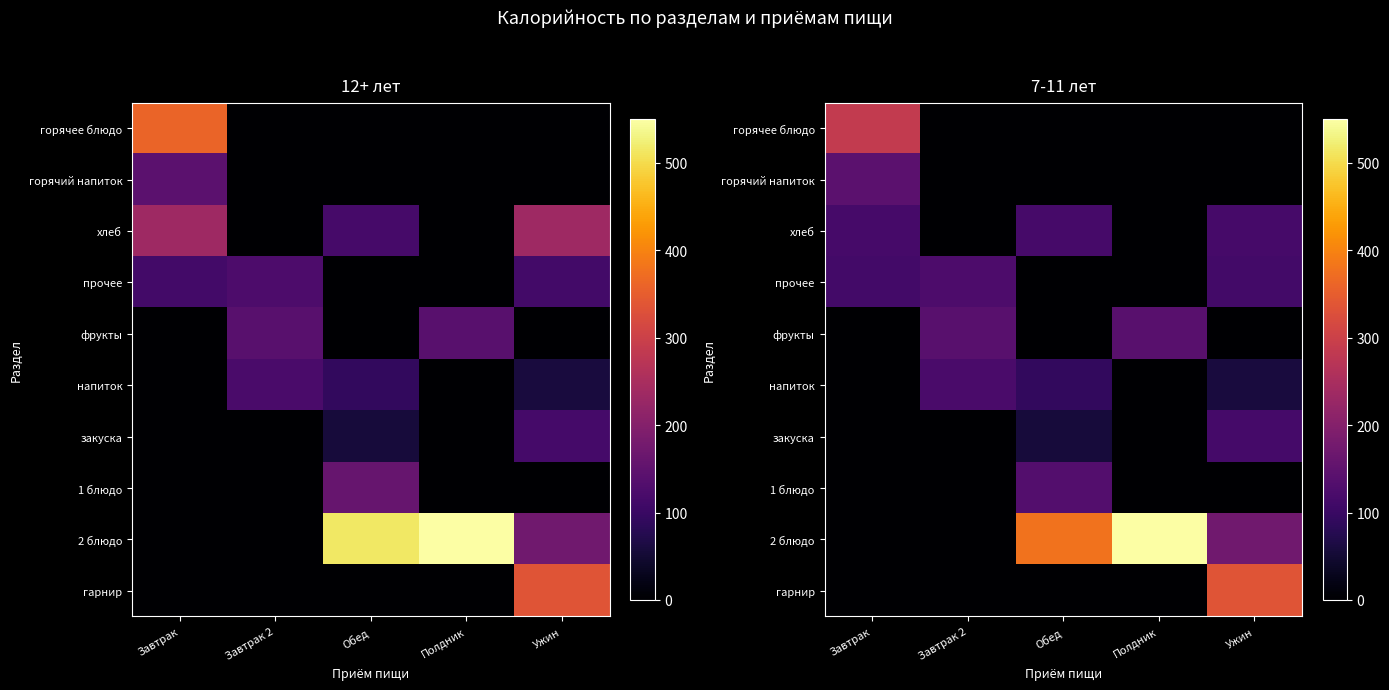

Which series has the widest spread of values?

2 блюдо